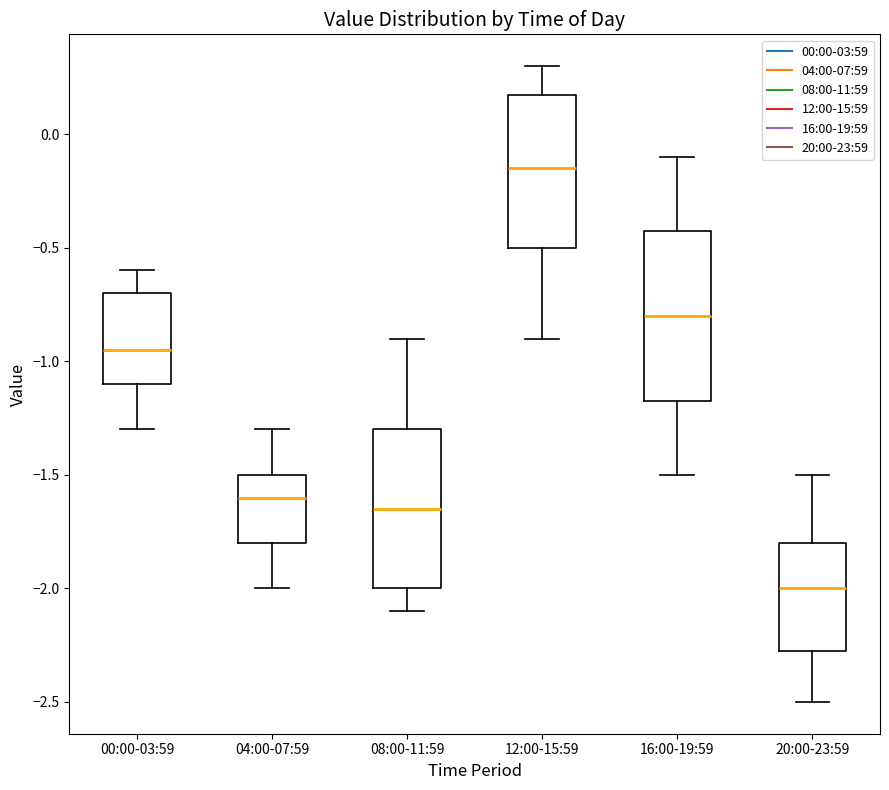

Comparing the boxes themselves (not the whiskers), which one is the tallest?

16:00-19:59